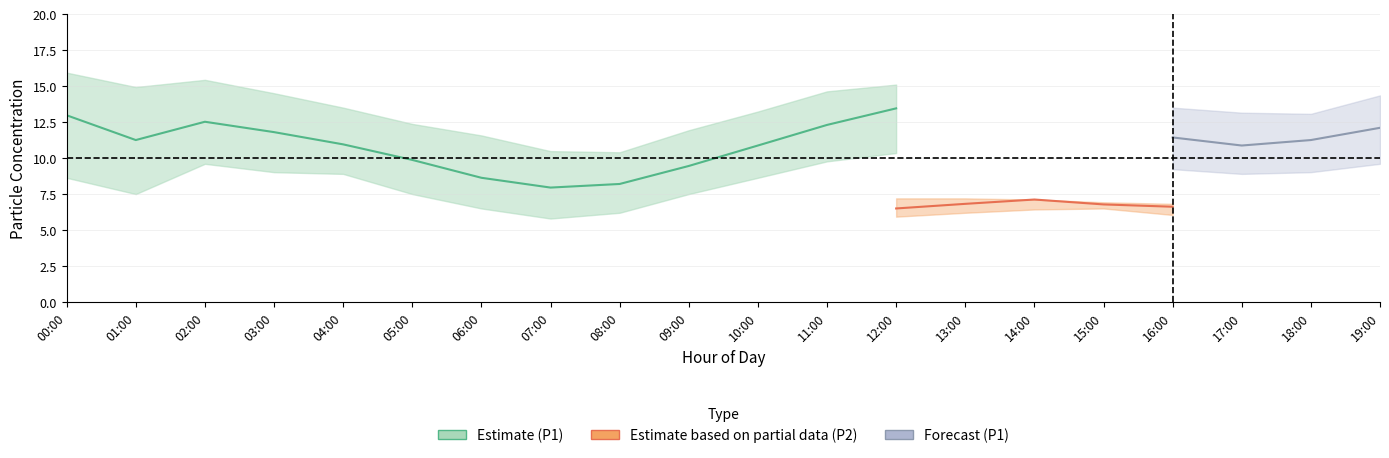

True or false: P1_upper and P2_lower intersect in this chart.

False